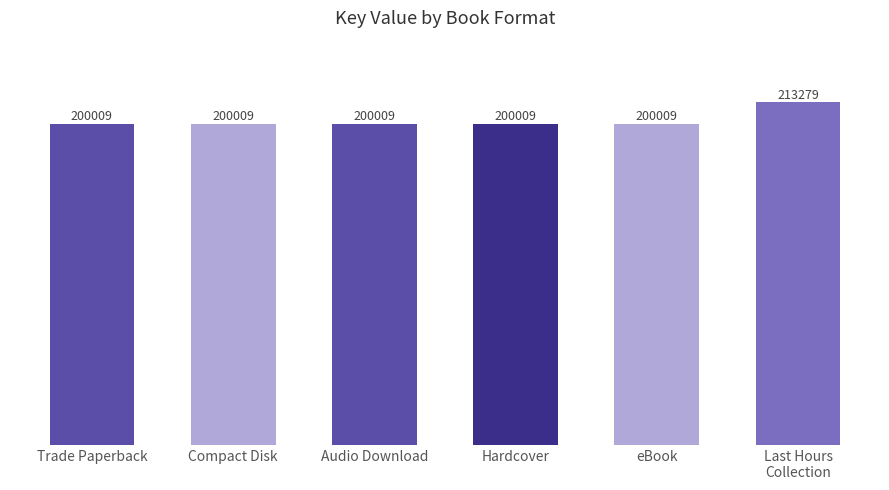

Rank the categories by value from highest to lowest.

Last Hours
Collection, Trade Paperback, Compact Disk, Audio Download, Hardcover, eBook